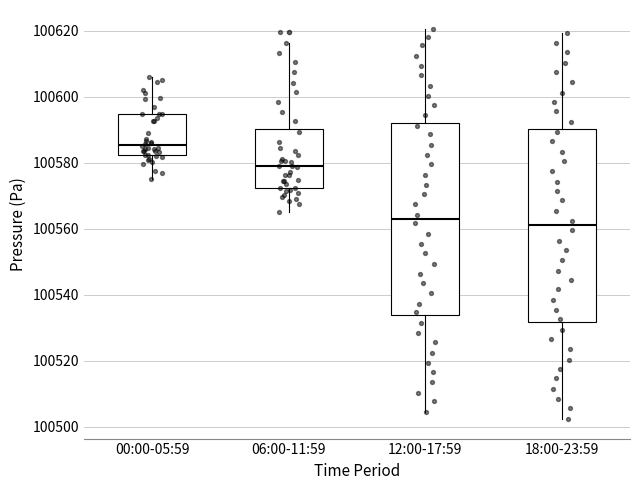

Which box's median line is the highest?

00:00-05:59